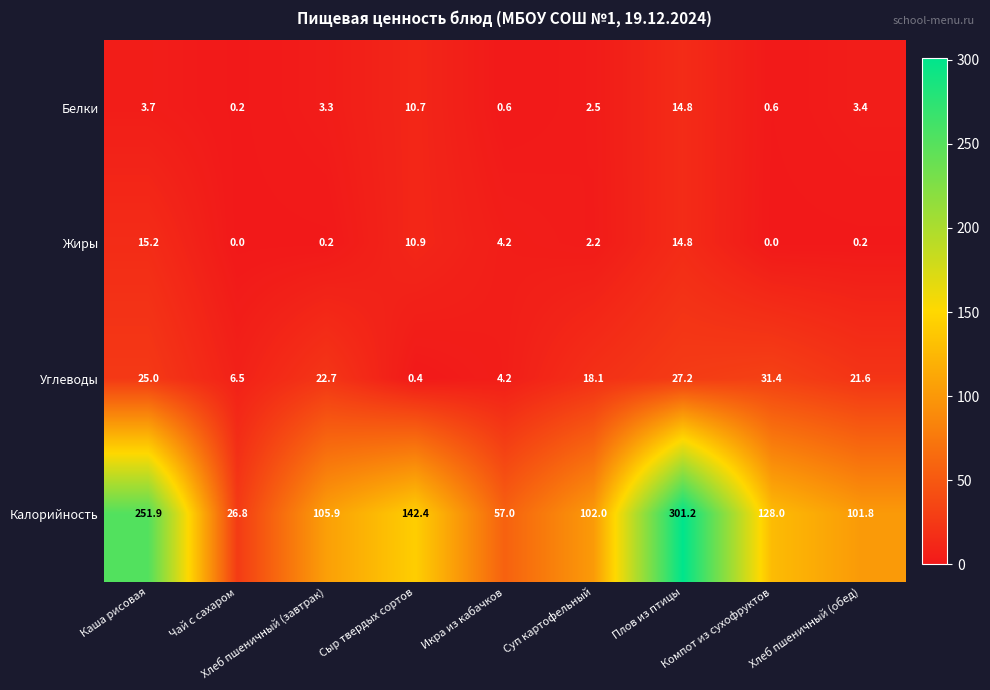

At which category is the sum across all series the highest?

Плов из птицы